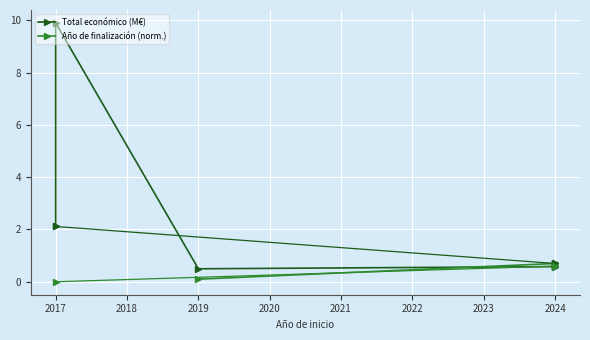

Between 2017 and 2024, which is larger?

2017